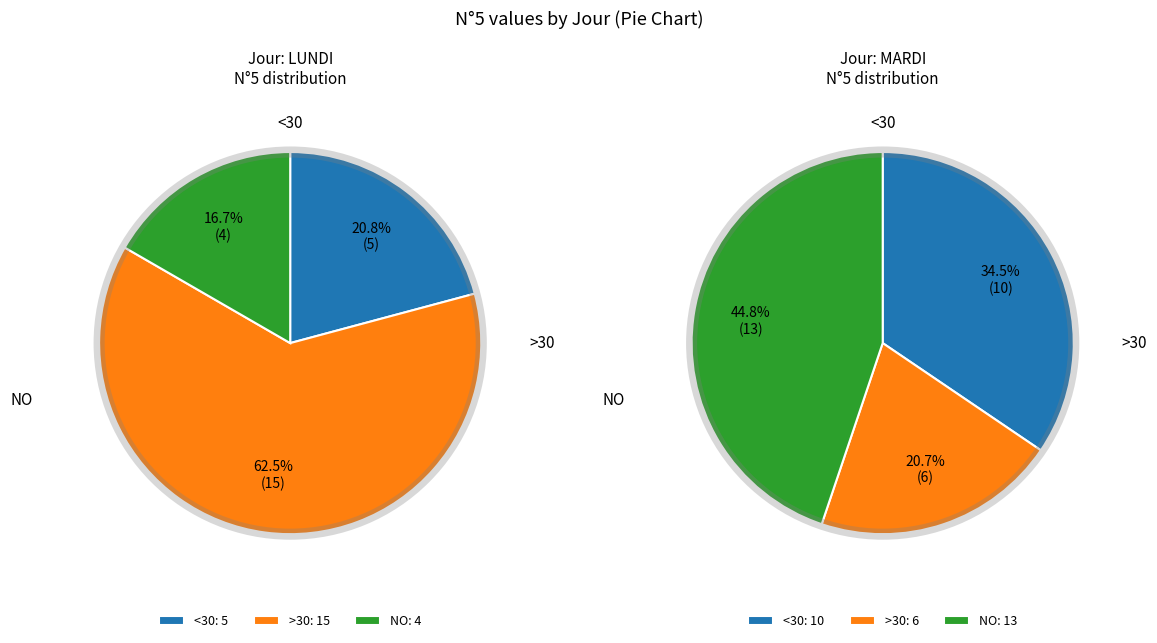

To the nearest percent, what portion does MARDI represent?

21%